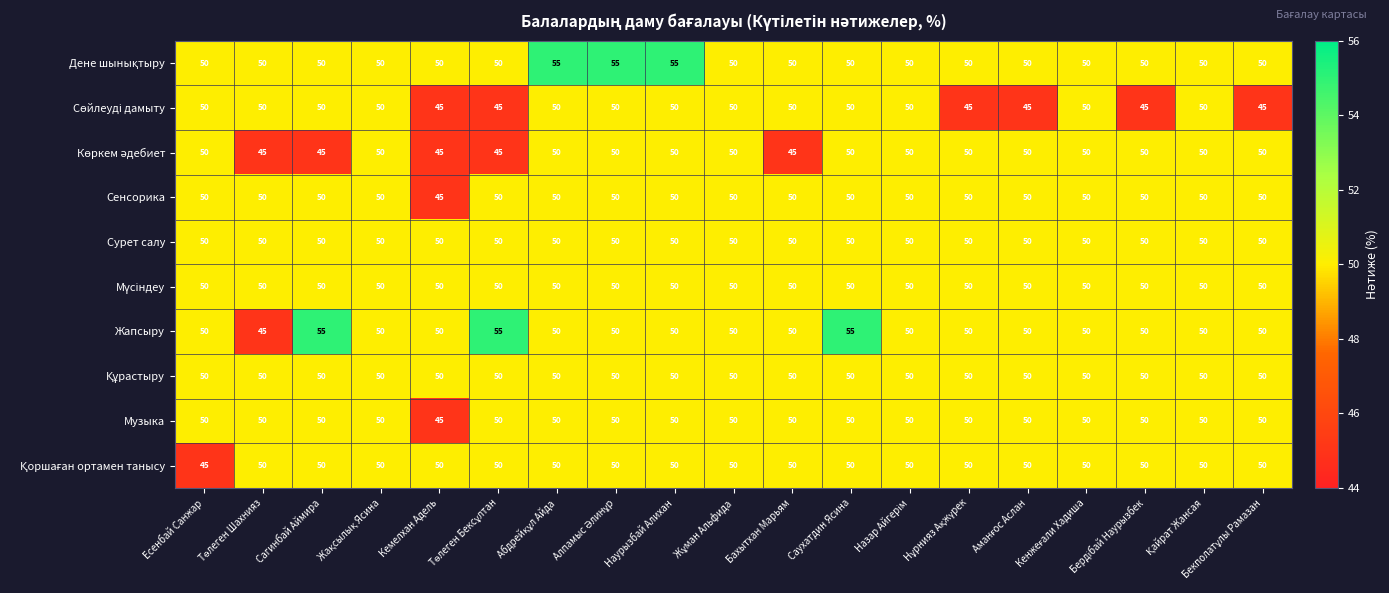

At how many categories does at least one series exceed 52?

6